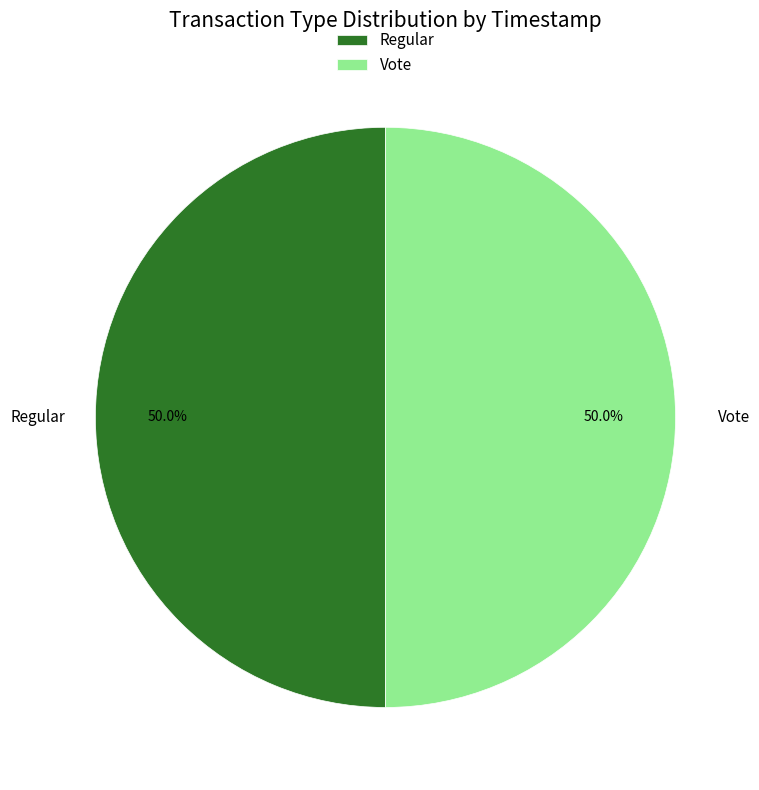

To the nearest percent, what is the combined percentage of Vote and Regular?

100%